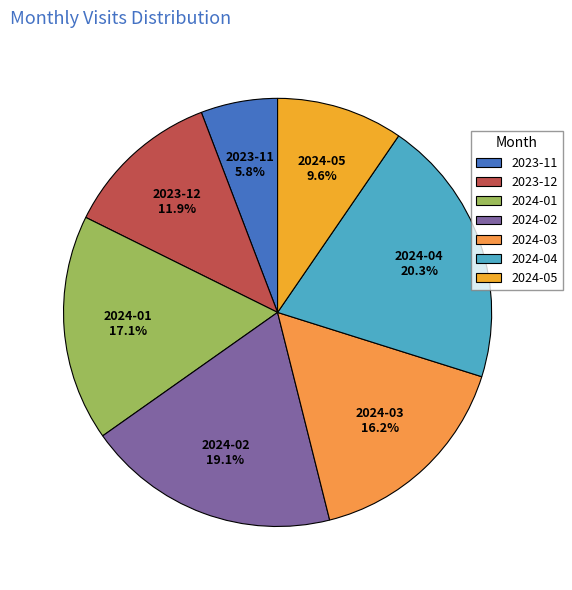

True or false: 2024-05 accounts for 2% of the total.

False